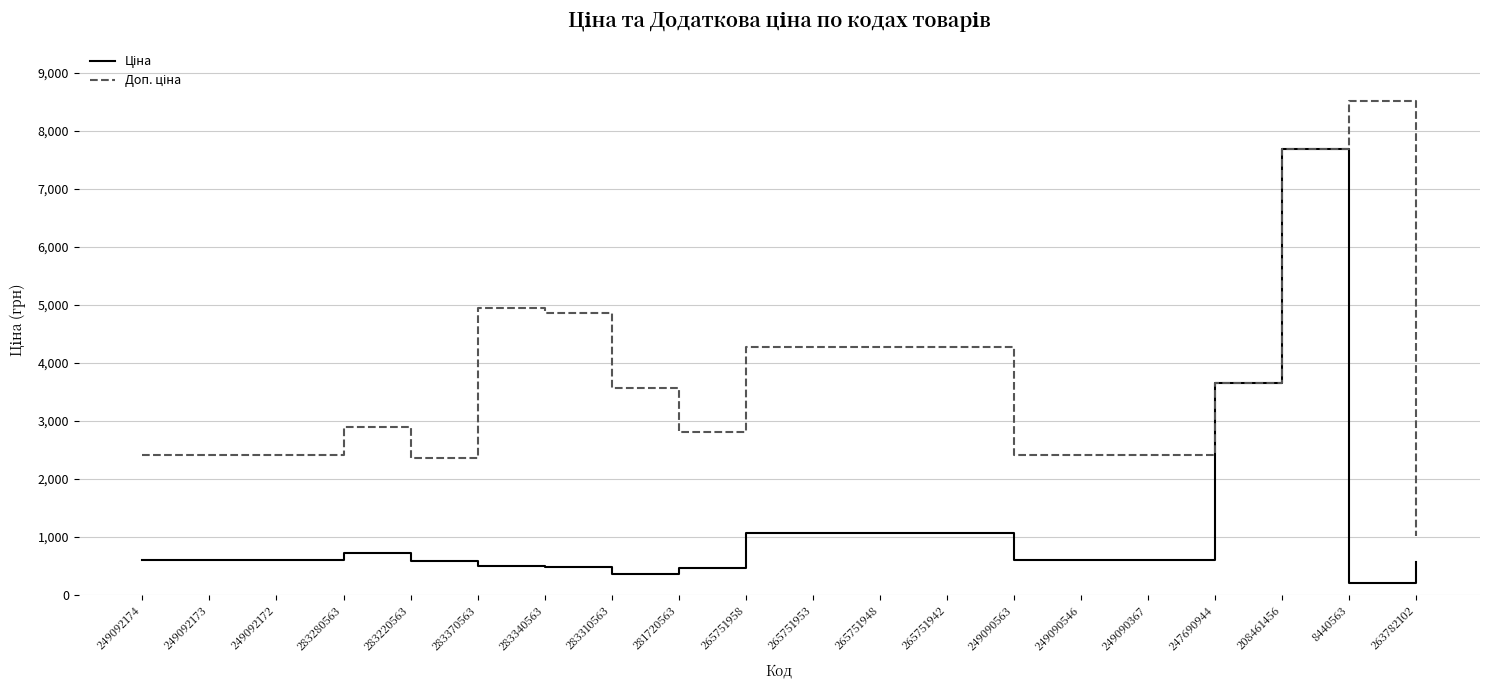

What is the greatest value displayed?

8513.4